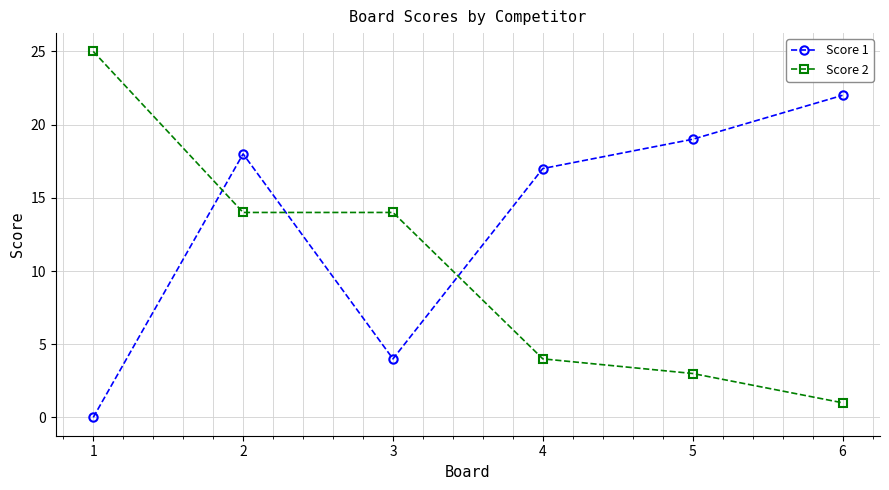

Which category has the lowest value in the Score 1 series?

1